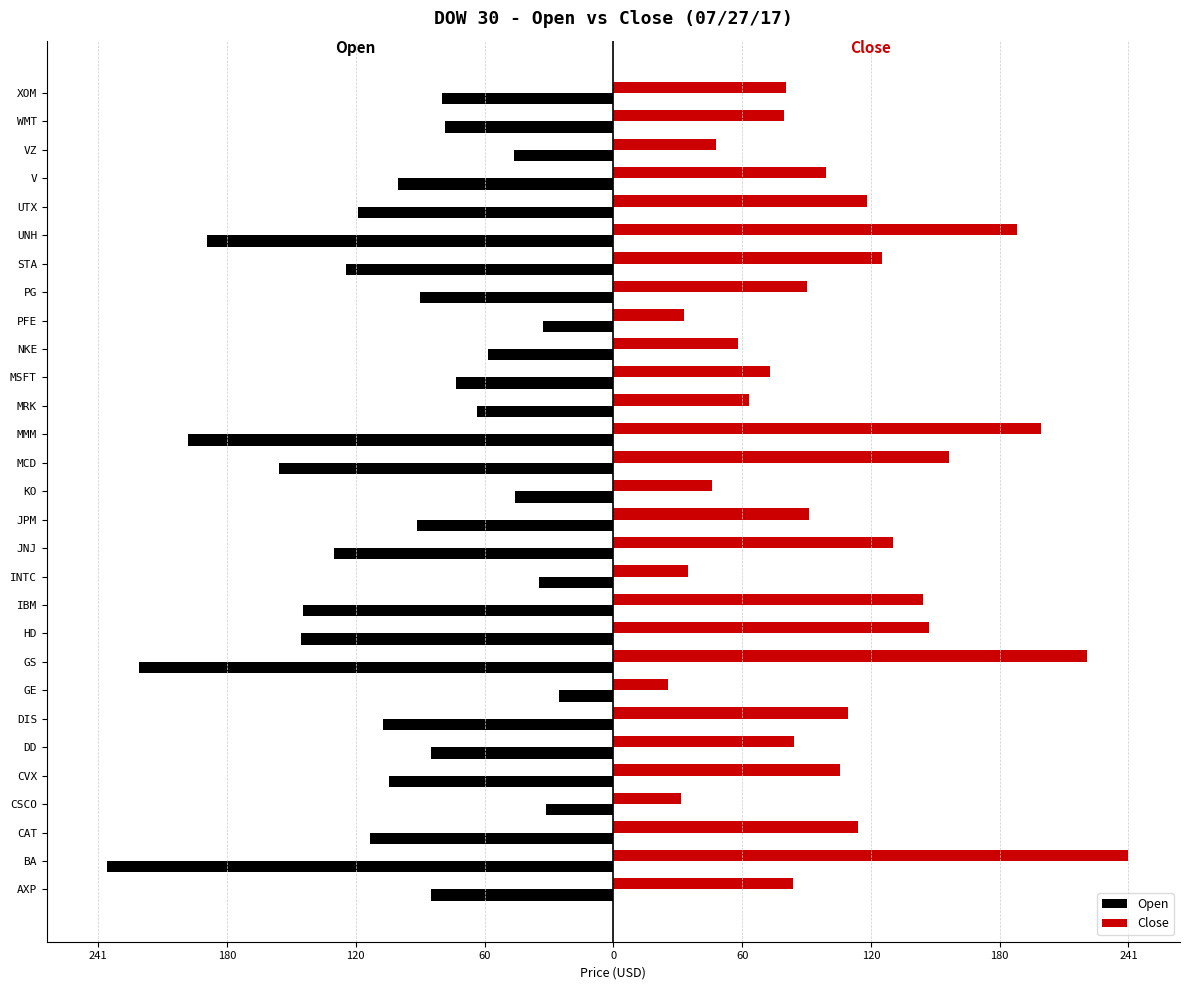

What are all the series names shown in the legend?

Open, Close